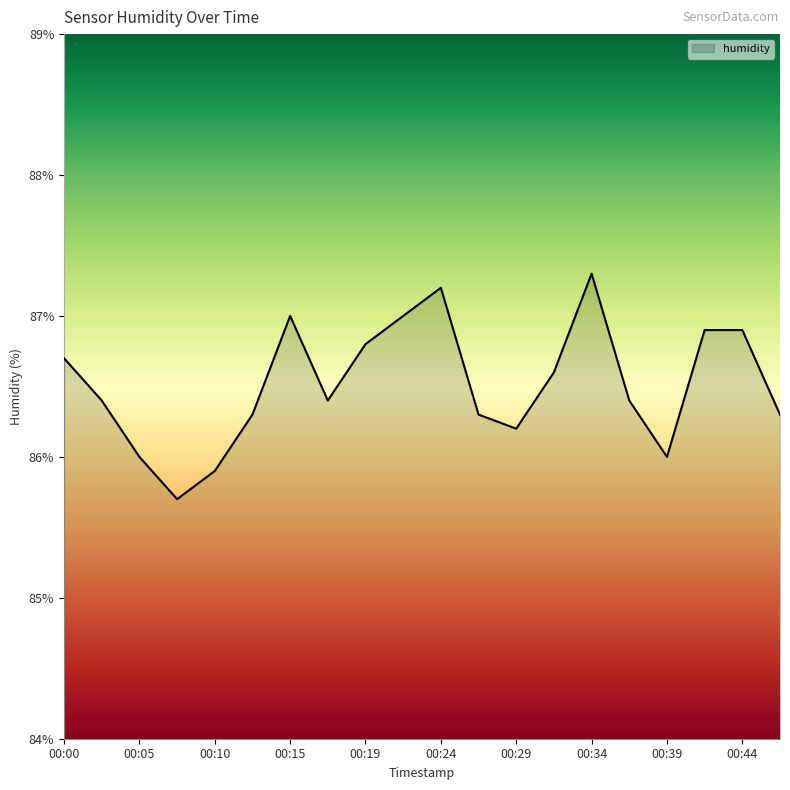

What is the sum of all values?

1730.3